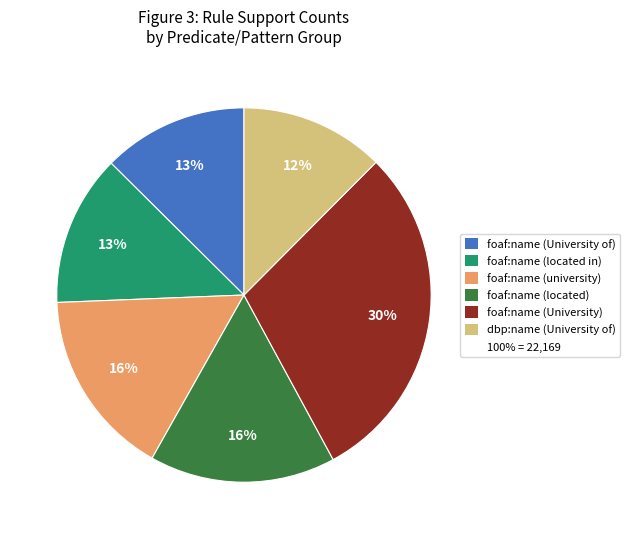

Count the number of slices in the pie.

6